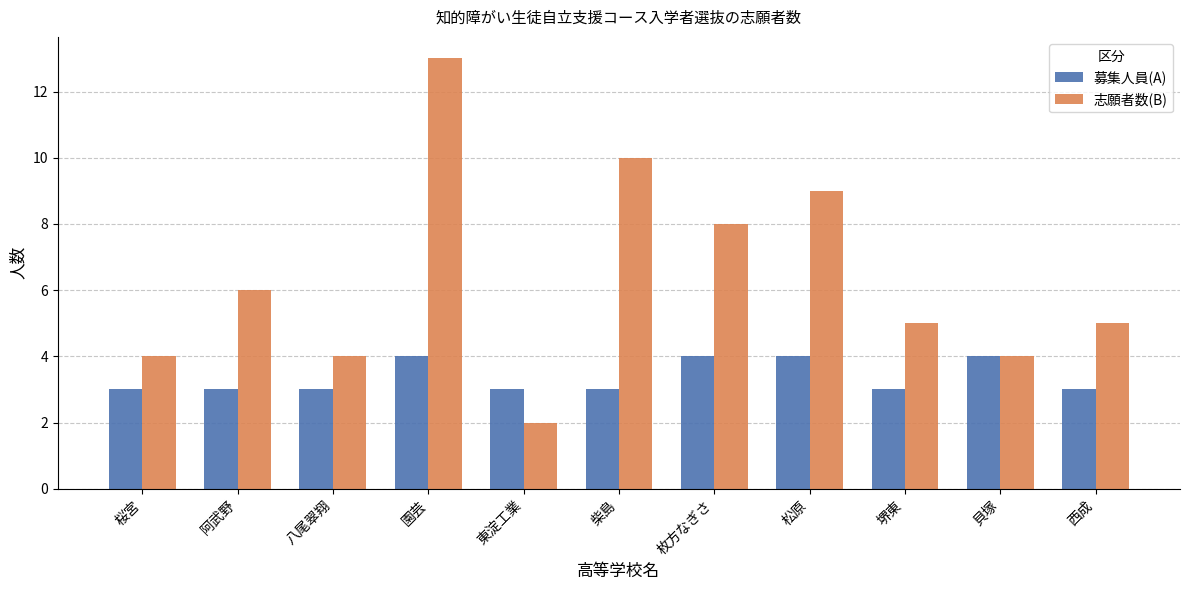

Rank the series by their average value, from highest to lowest.

志願者数(B), 募集人員(A)